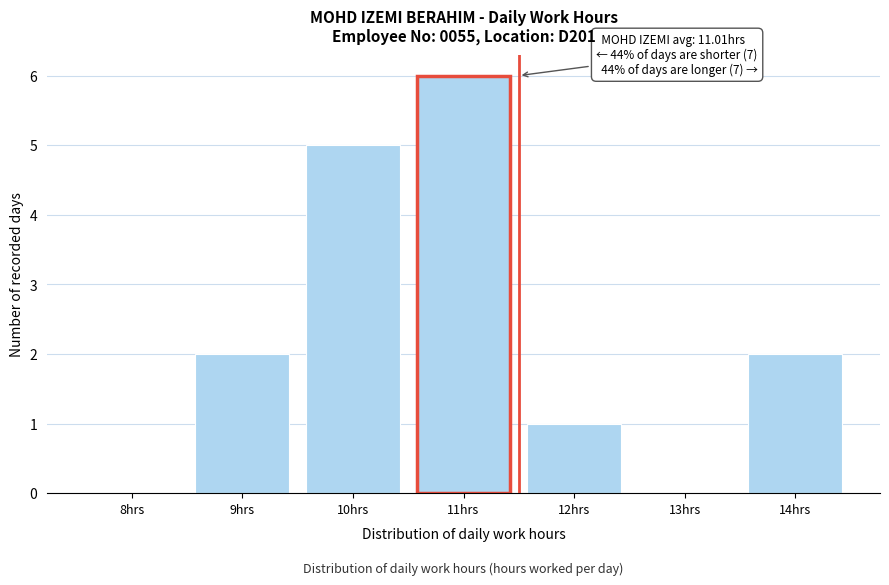

Reading left to right, transcribe all the data shown in this chart.

8hrs=0	9hrs=2	10hrs=5	11hrs=6	12hrs=1	13hrs=0	14hrs=2